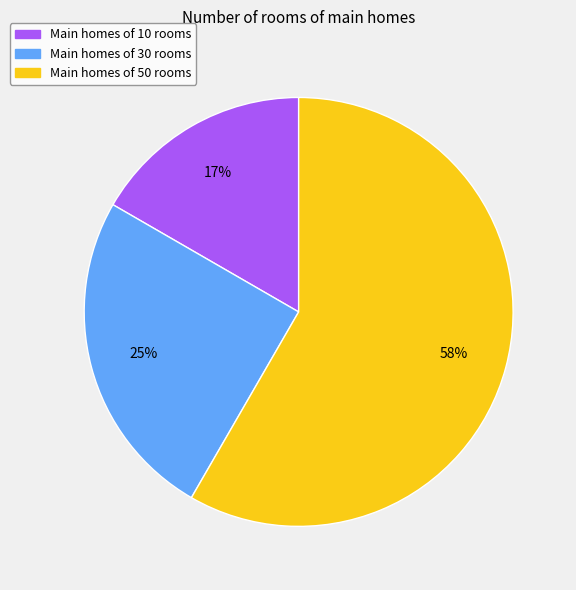

To the nearest percent, what is the average slice percentage?

33%